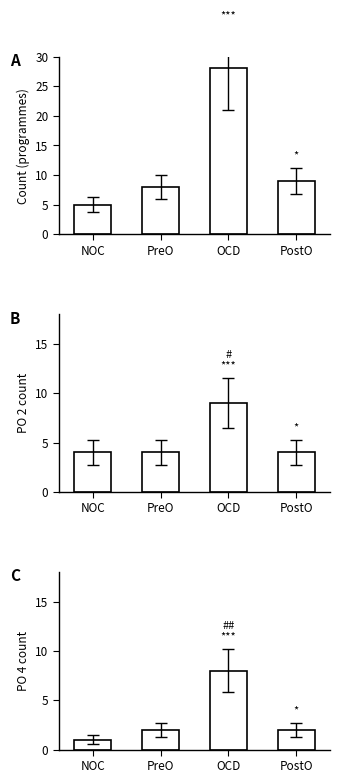

How many B values are between 4 and 9?

4